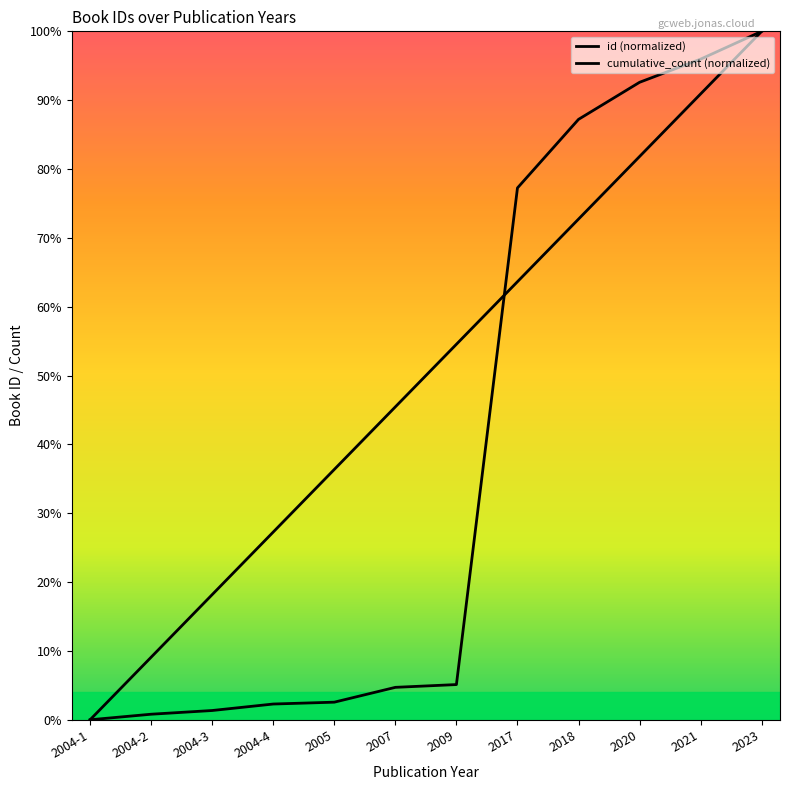

Is the value of cumulative_count at 2020 greater than the value of id at 2009?

Yes